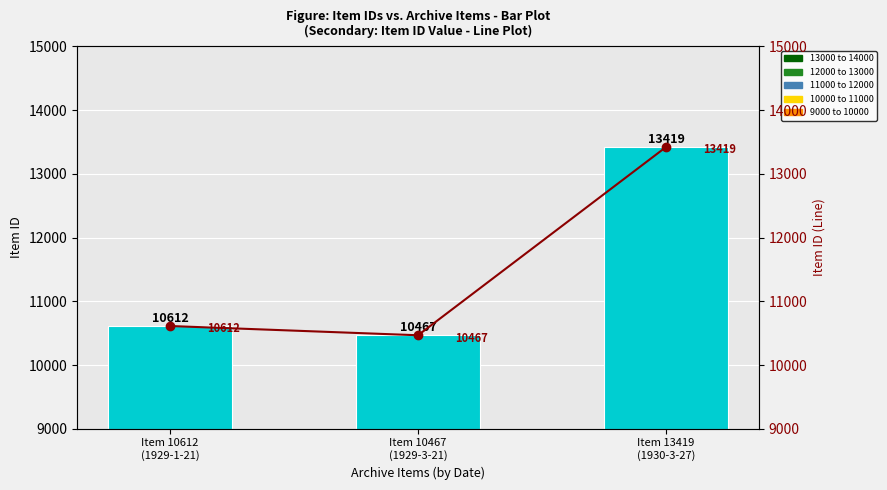

True or false: Item Id (line) has a value of 7174 at Item 10467
(1929-3-21).

False